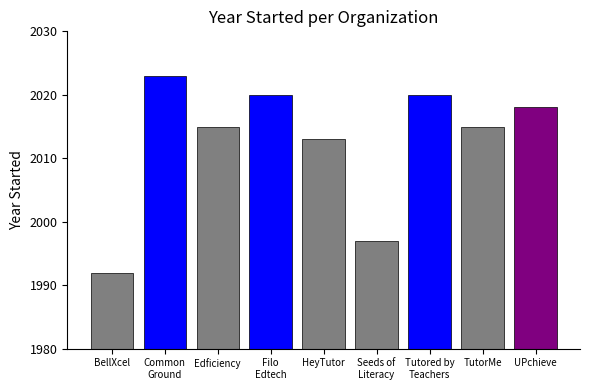

What is the minimum value shown in the chart?

1992